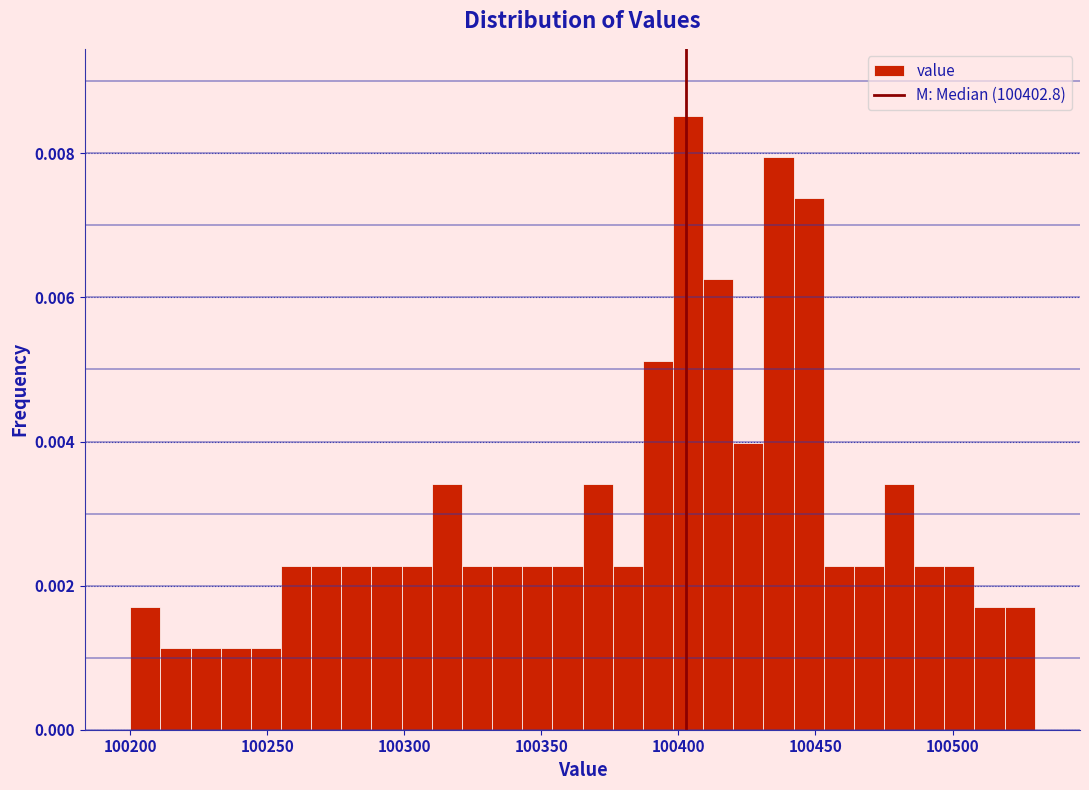

Around what value on the x-axis is the tallest bar? Give the approximate position of its centre, as read against the axis.

100405